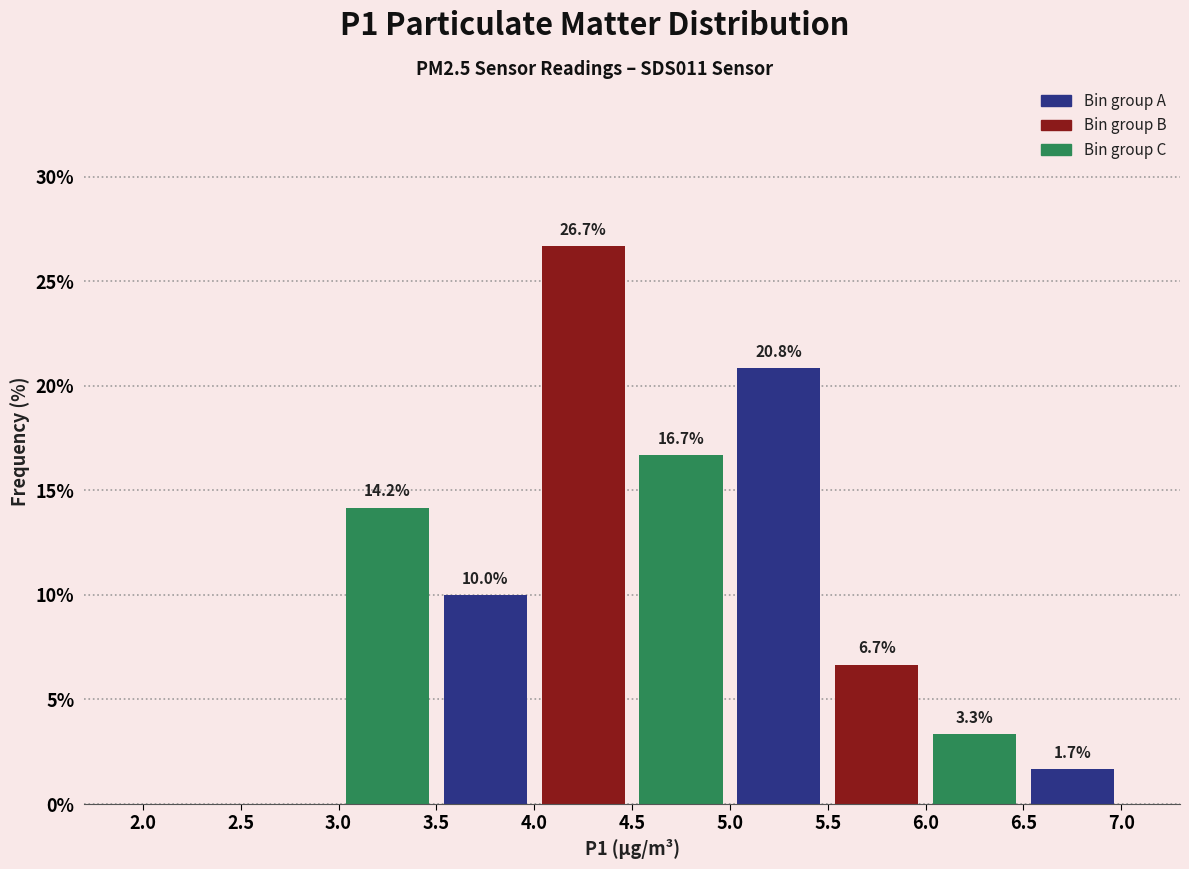

Over which range of the x-axis is the bar tallest?

4.0 to 4.5